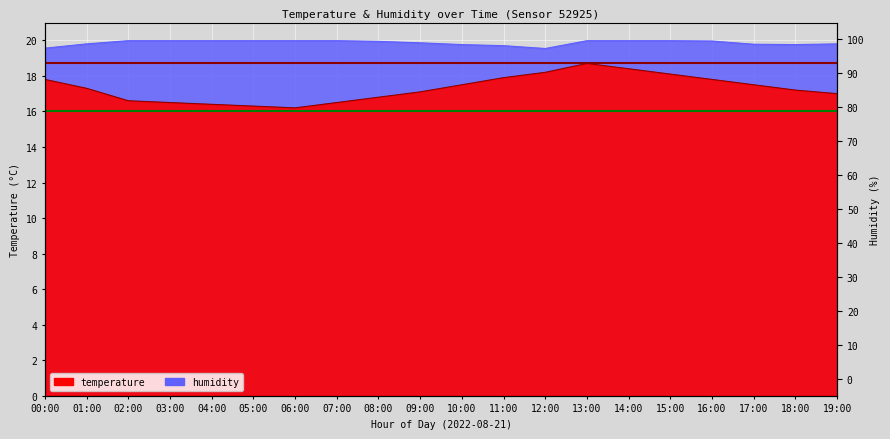

How many lines are shown in the chart?

2